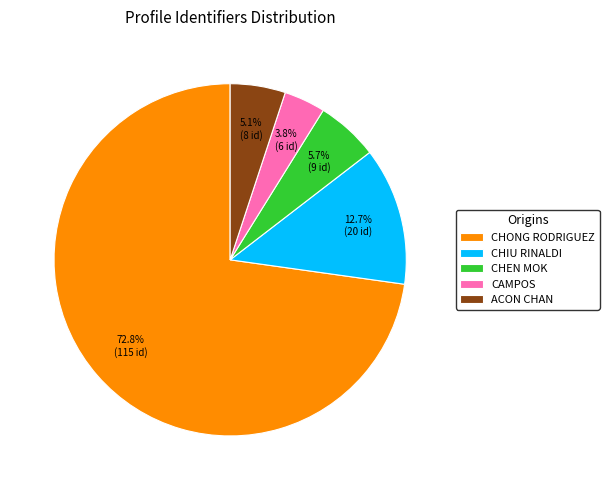

Do CHIU RINALDI and ACON CHAN together represent more than half of the pie?

No